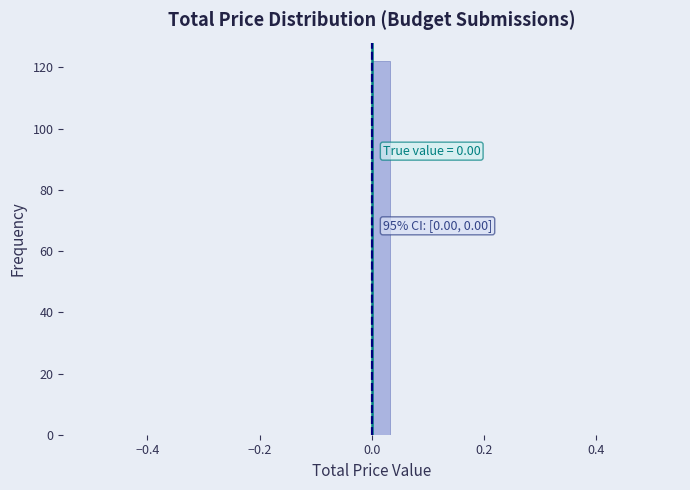

Around what value on the x-axis is the tallest bar? Give the approximate position of its centre, as read against the axis.

0.02